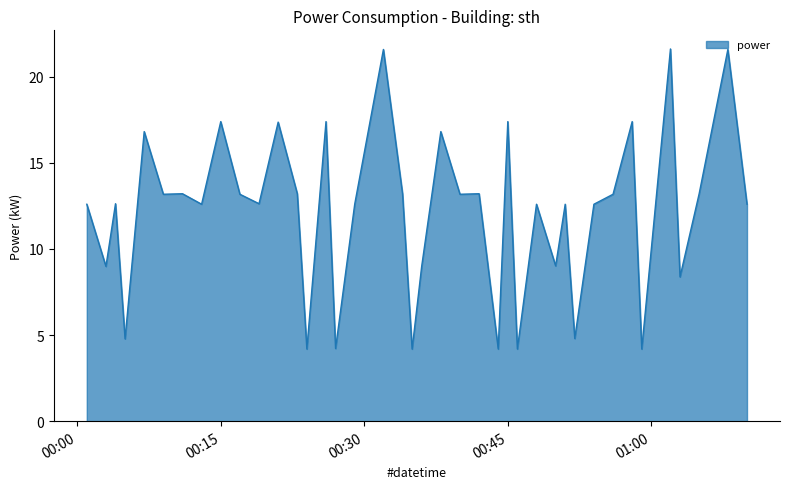

What is the minimum value shown in the chart?

4.2